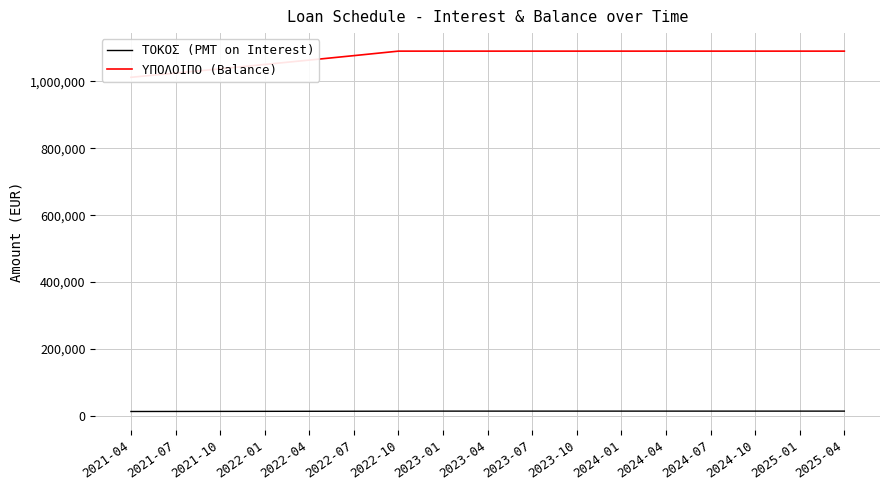

True or false: ΥΠΟΛΟΙΠΟ (Balance) has more than 0 interior local peaks.

False